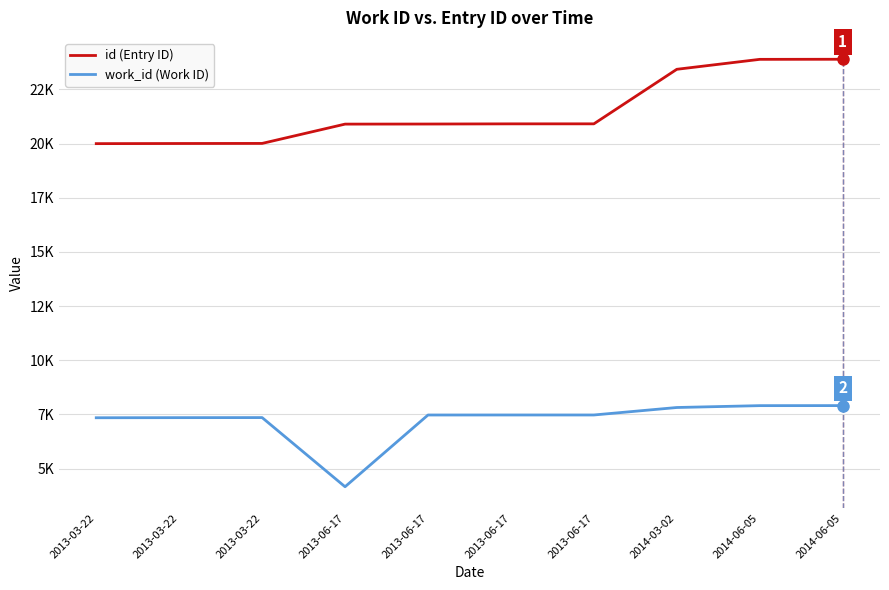

What are all the series names shown in the legend?

id (Entry ID), work_id (Work ID)